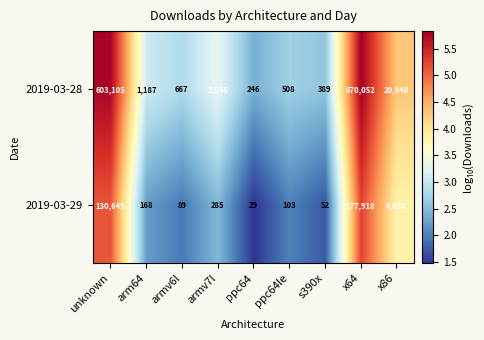

The 2019-03-28 series shows 246 at ppc64. True or false?

True